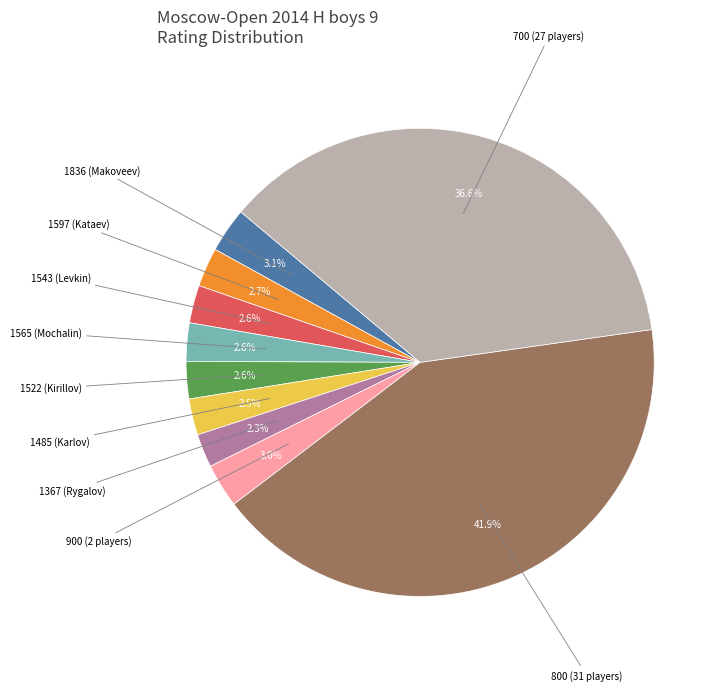

Does any single category account for the majority?

No